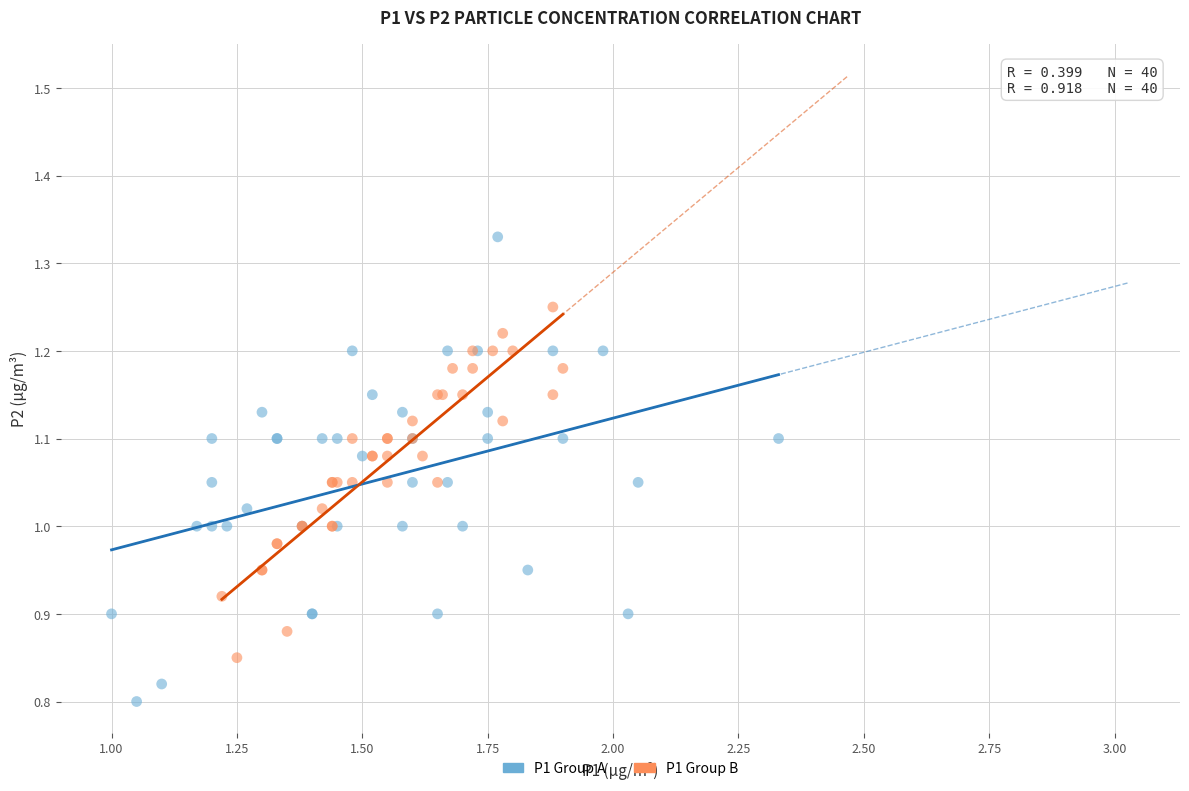

Which series contains the lowest Y value?

P1 Group A